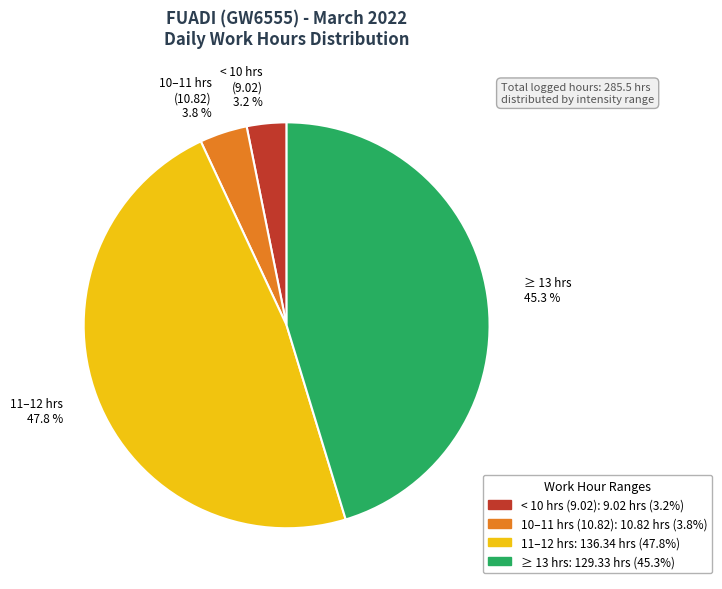

What is the largest slice in the pie chart?

11–12 hrs 47.8 %